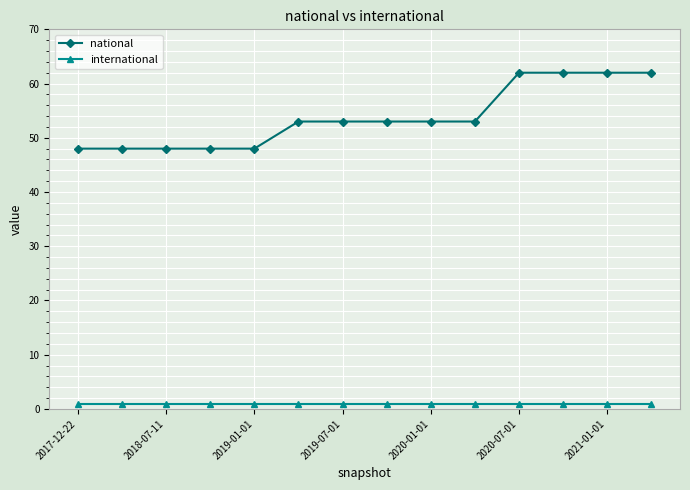

Rank the series by their maximum value, from highest to lowest.

national, international